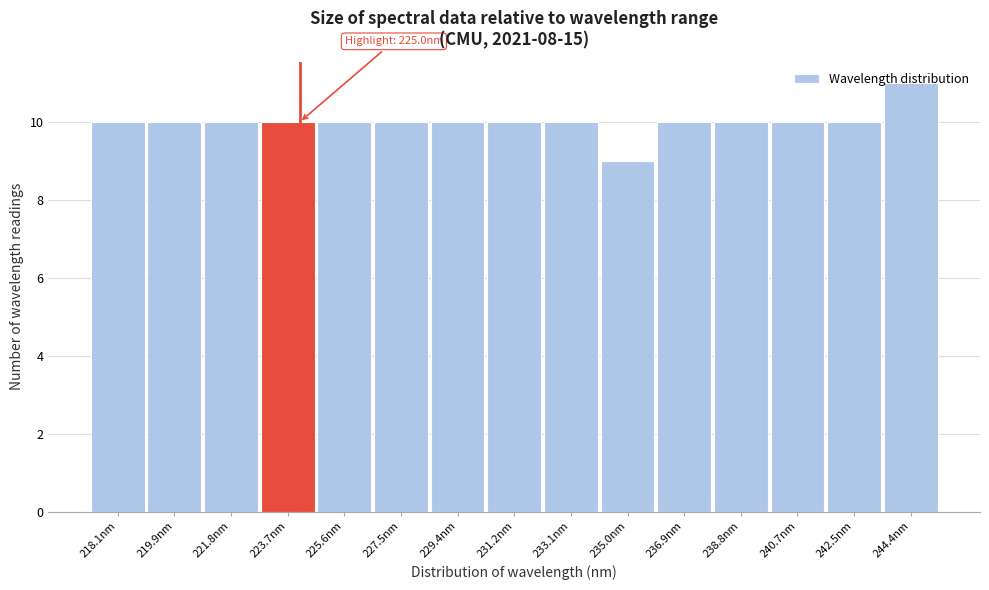

Which category has the highest value across all series?

244.4nm